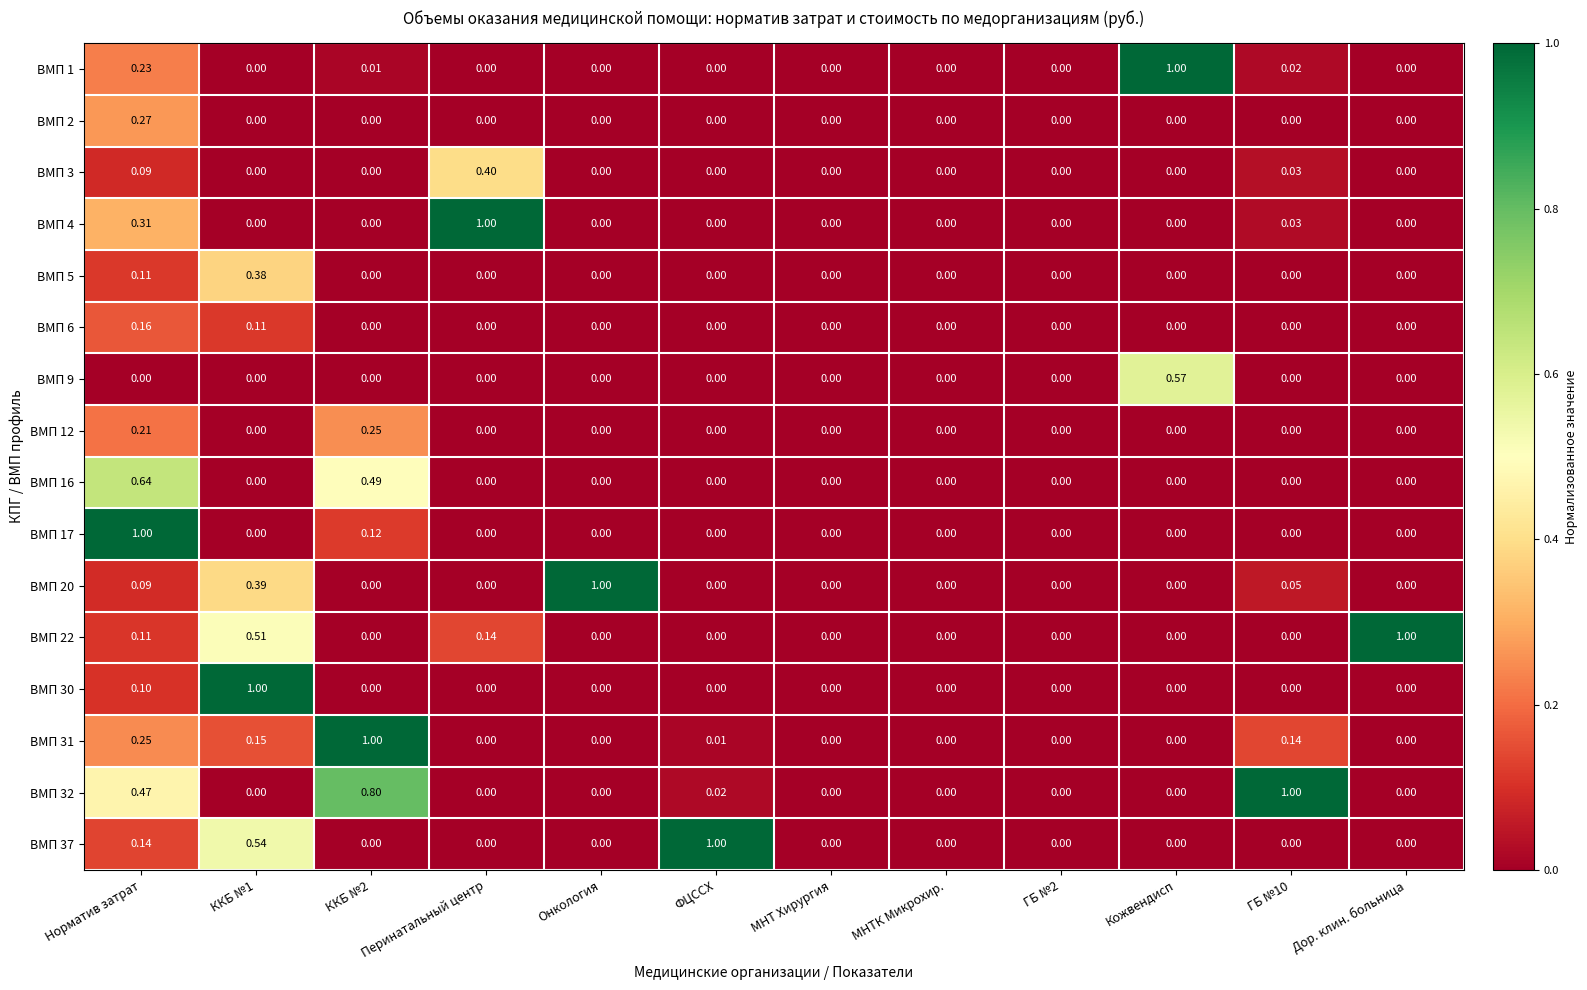

At which category is the sum across all series the highest?

Норматив затрат